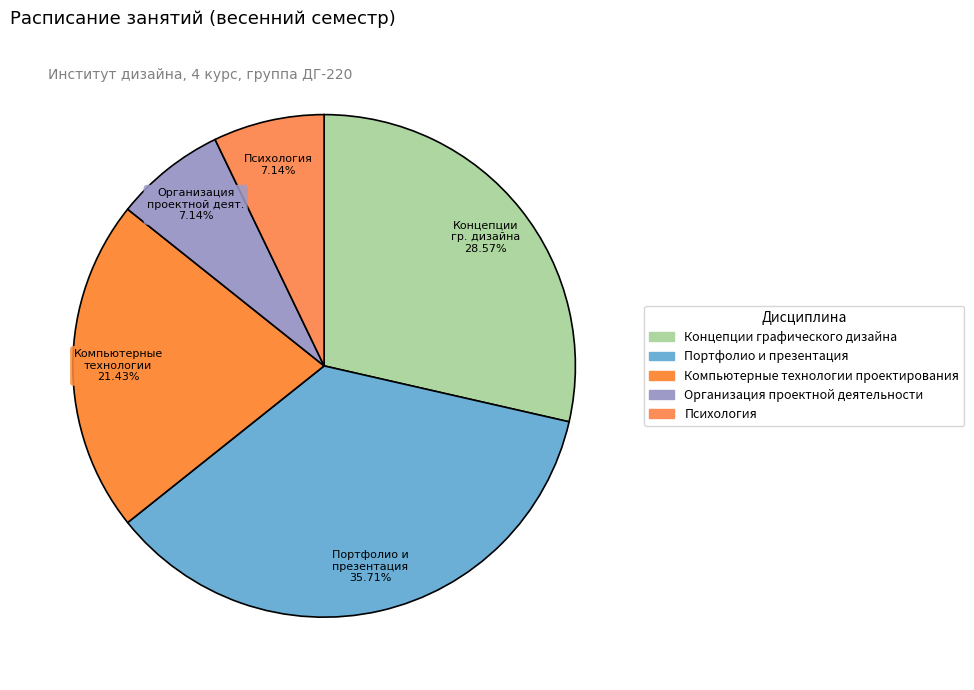

Is it true that Организация проектной деятельности is 7% of the pie?

True